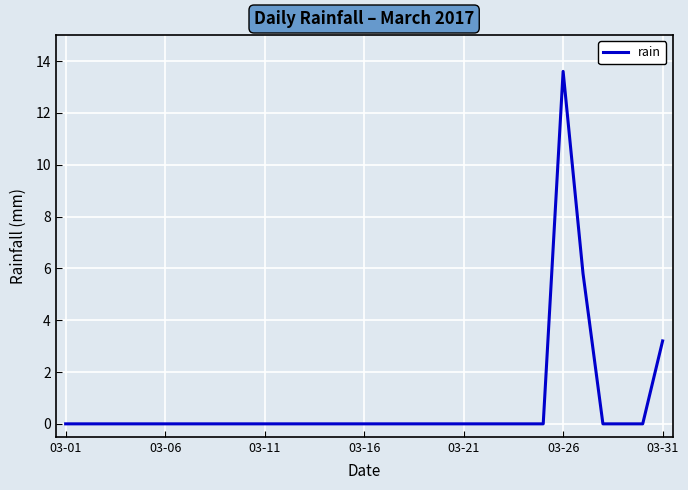

What is the greatest value displayed?

13.6